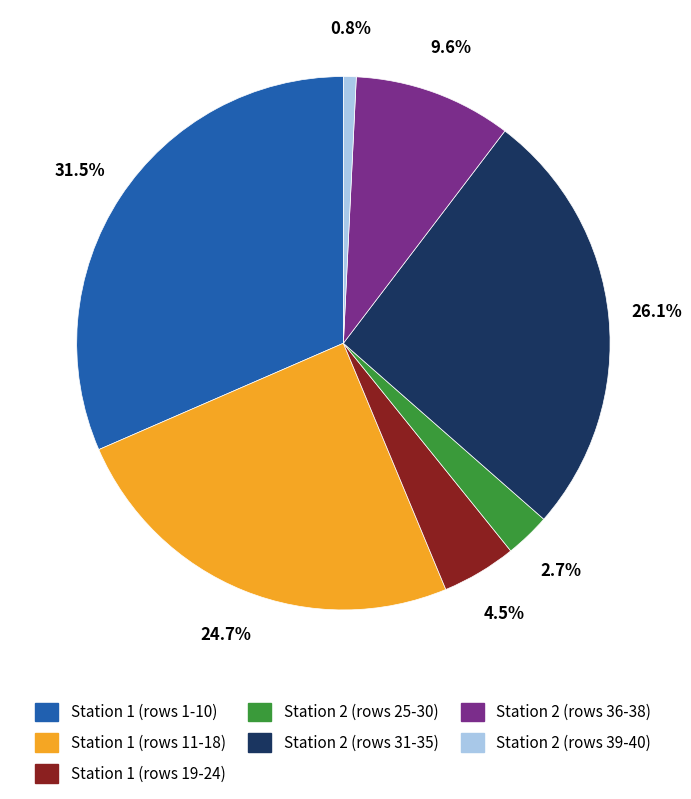

Is there a majority slice in this chart?

No